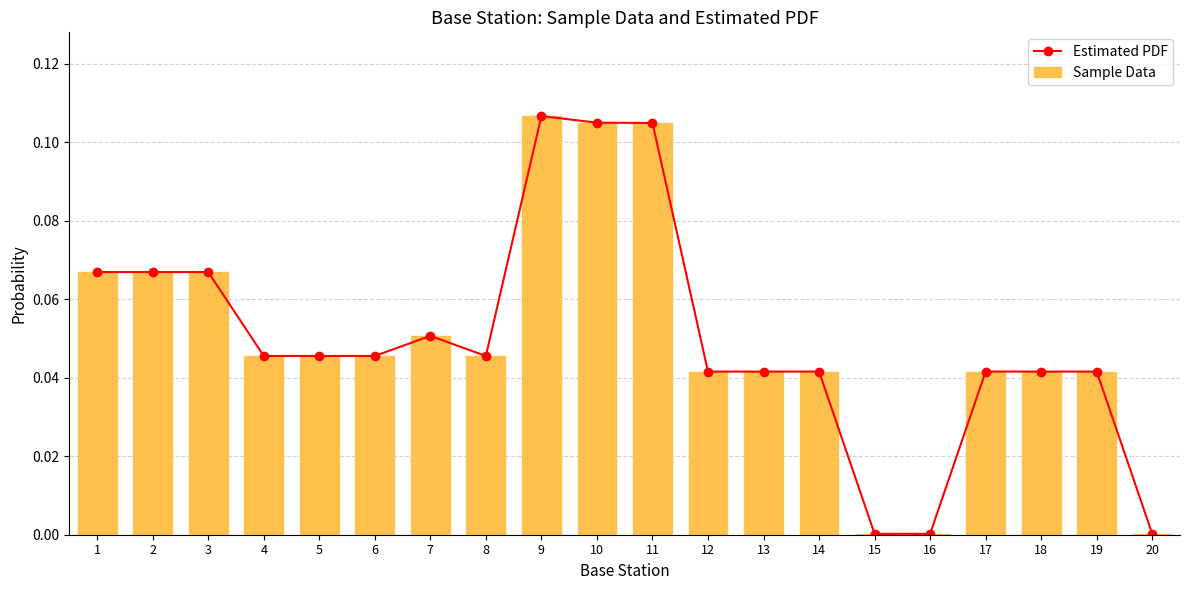

Which series changed the most between 5 and 11?

Estimated PDF